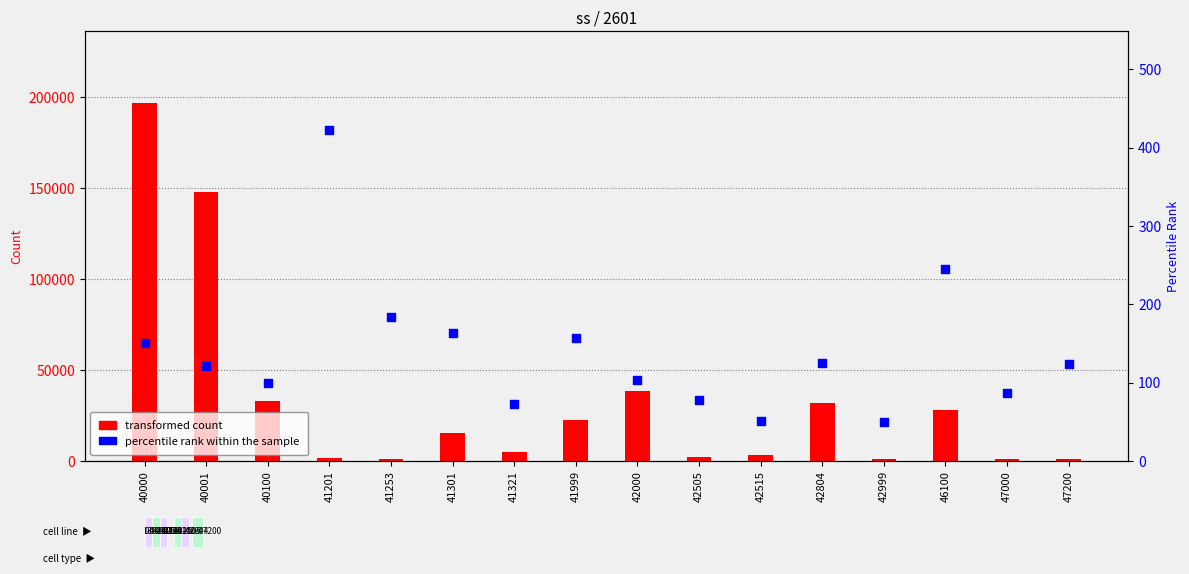

Which series has the largest total across all categories?

transformed count